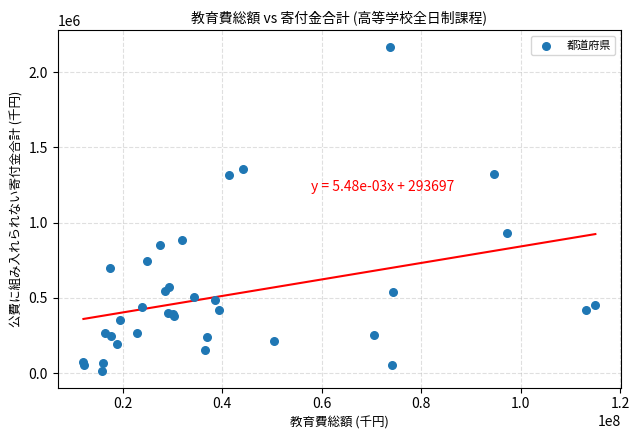

What Y value in the scatter plot is closest to 1090830?

929358